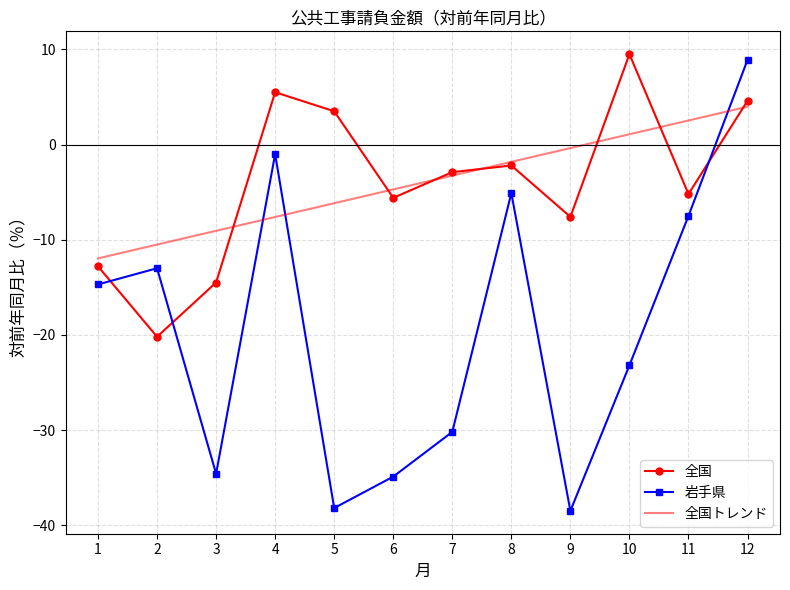

How many values in the 全国トレンド series are below -3?

7